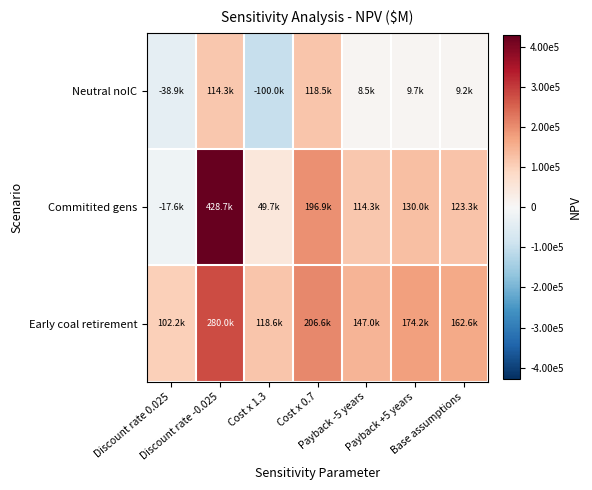

Which series has the largest range (max minus min)?

Commitited gens